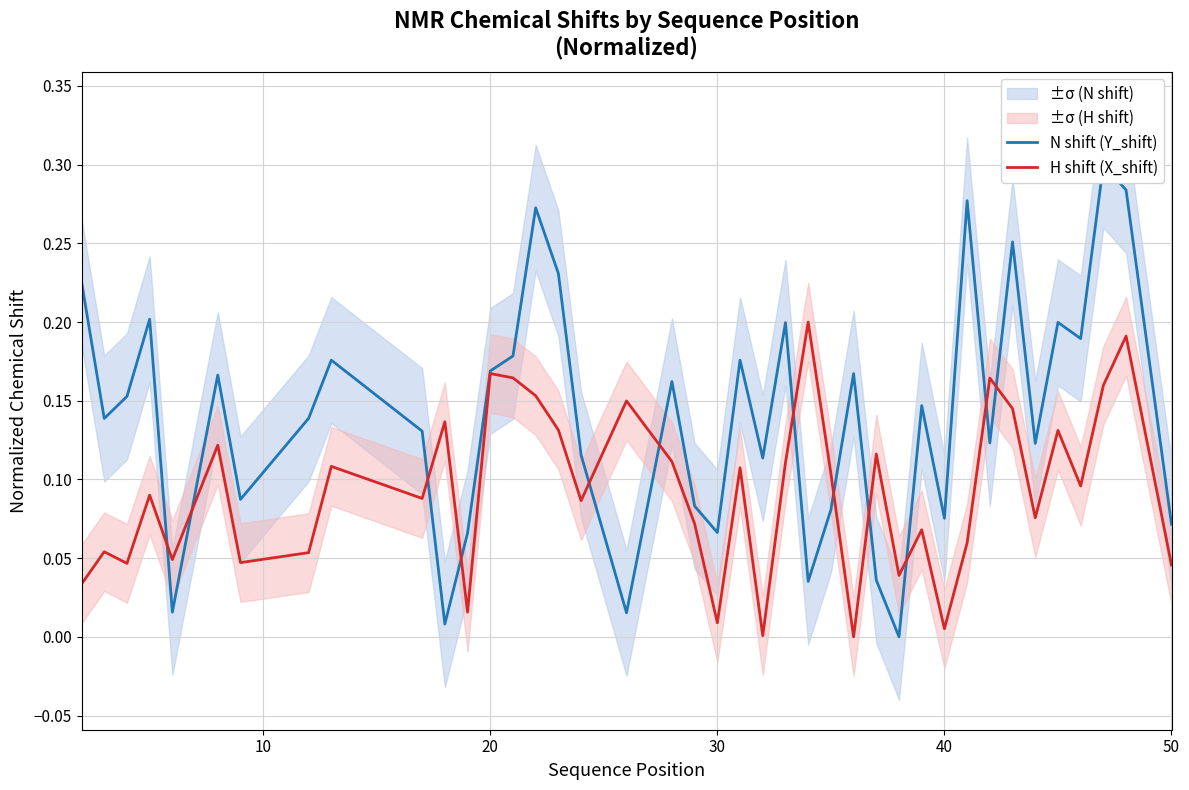

Is this an area chart (filled region under the line)?

No